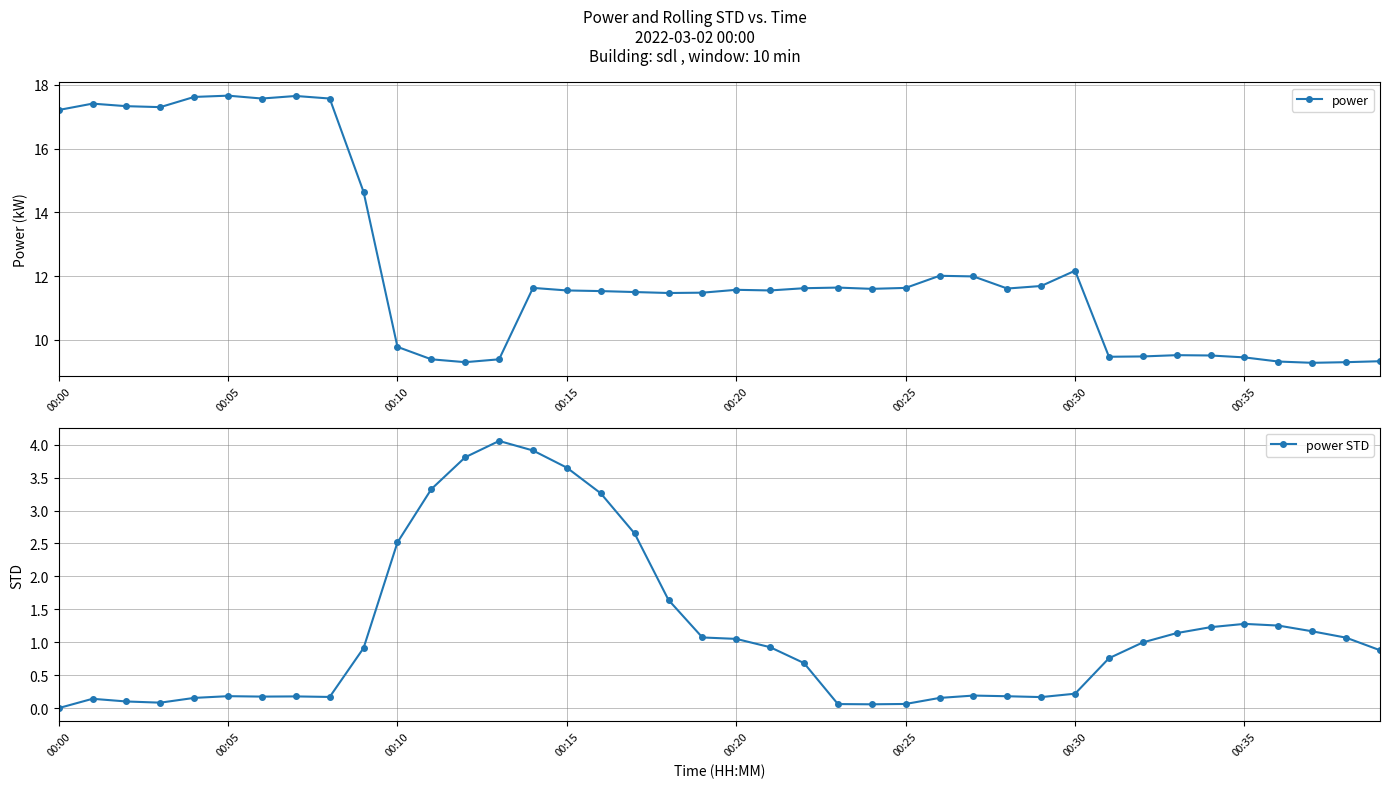

What is the difference between the power values at 23 and 8?

5.9